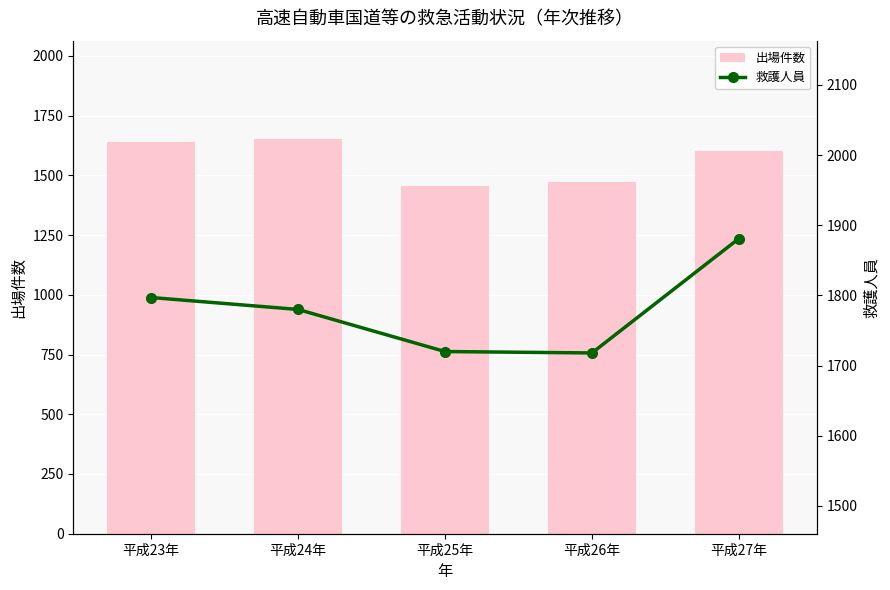

What is the value of the 救護人員 bar at the 4th from the left?

1718